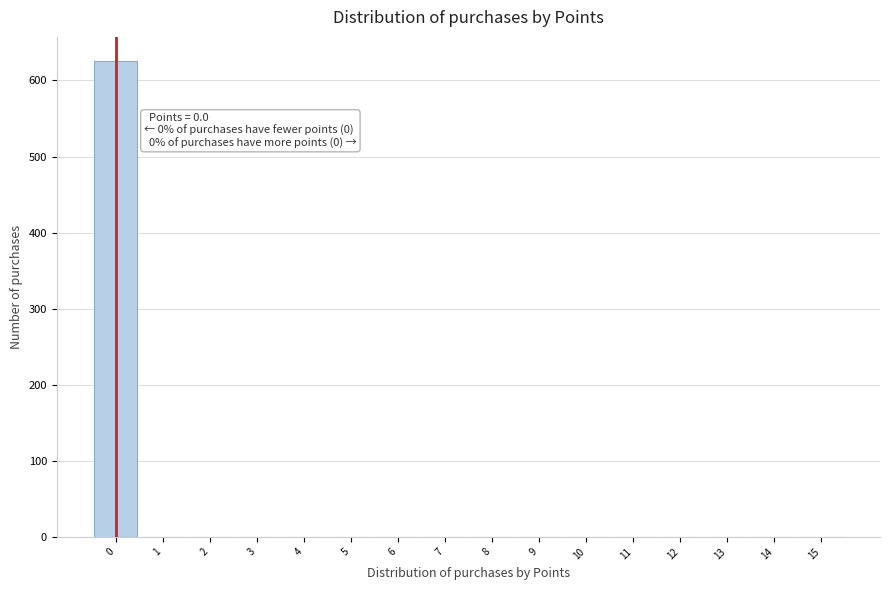

Over which range of the x-axis is the bar tallest?

-0.5 to 0.5